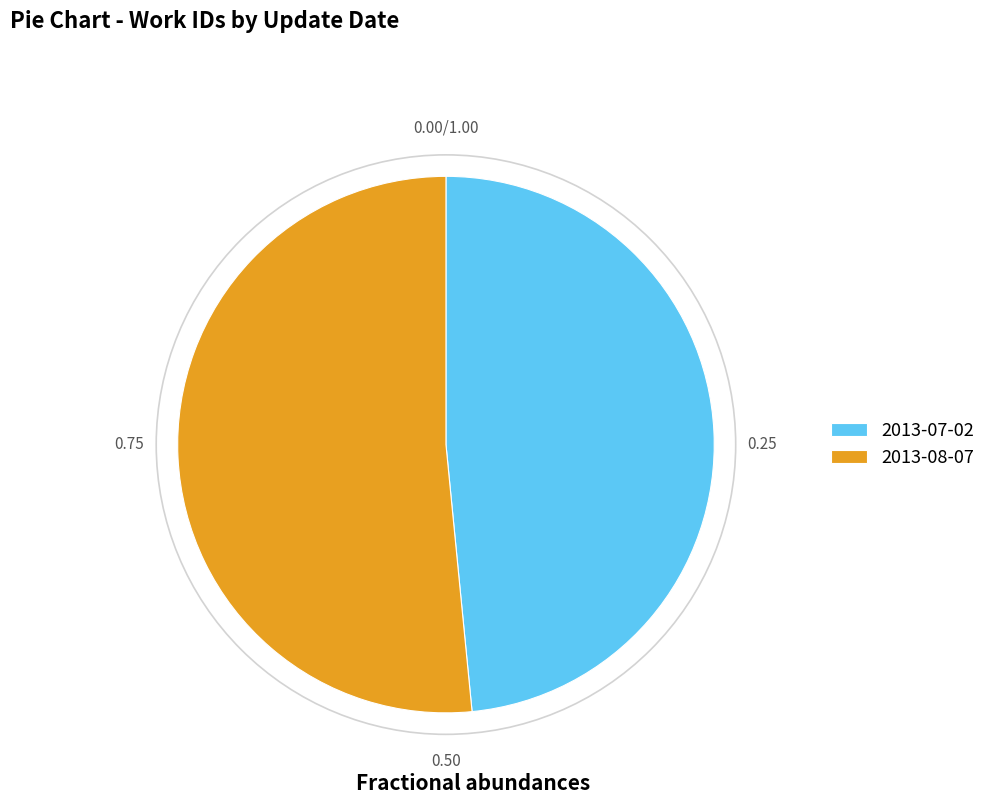

Combined, do 2013-08-07 and 2013-07-02 account for over 50%?

Yes